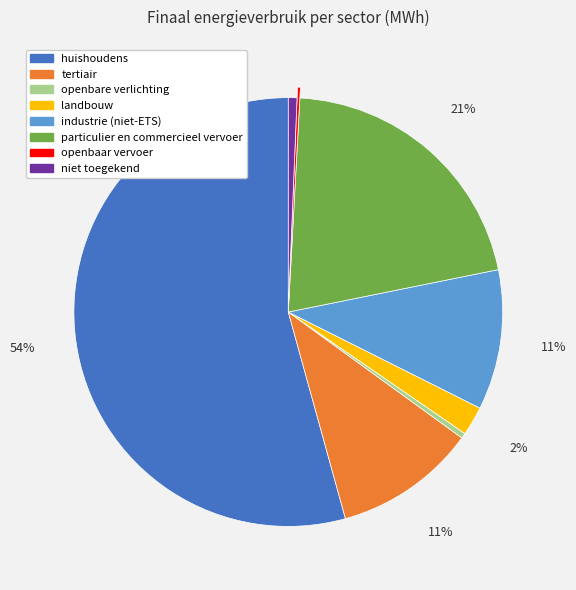

True or false: industrie (niet-ETS) accounts for 1% of the total.

False